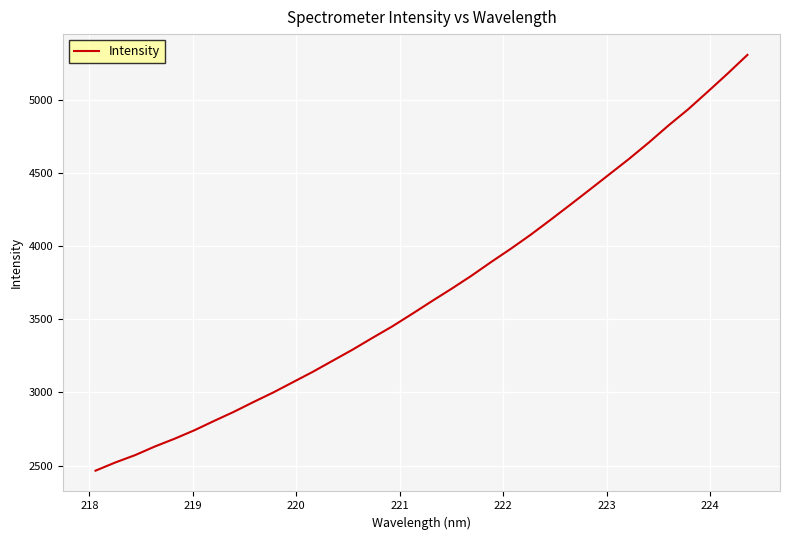

What is the maximum value shown in the chart?

5305.4